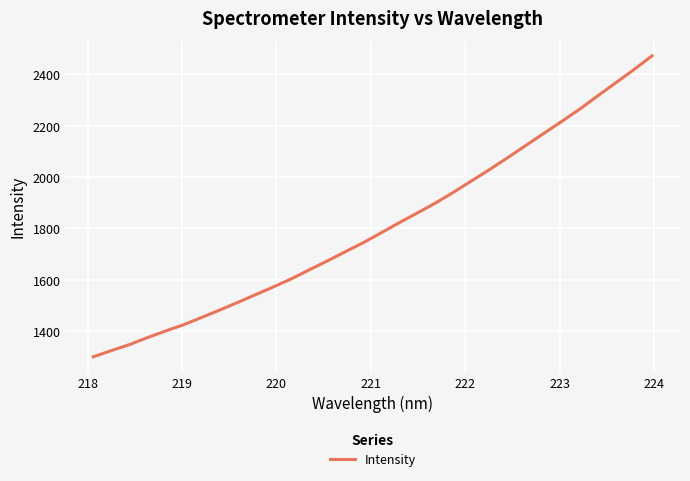

What is the difference between the maximum and minimum values?

1171.7